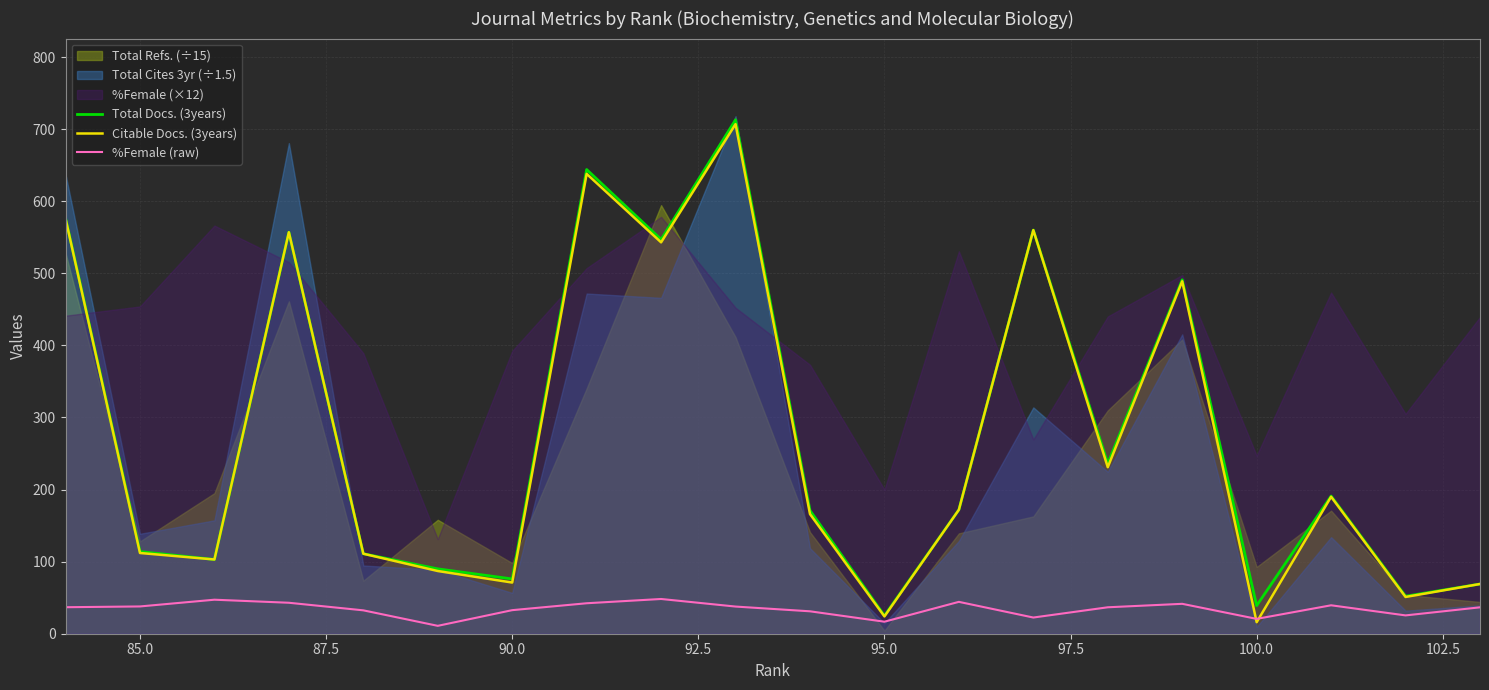

Is it true that Citable Docs. (3years) equals 116.3 at 90.0?

False